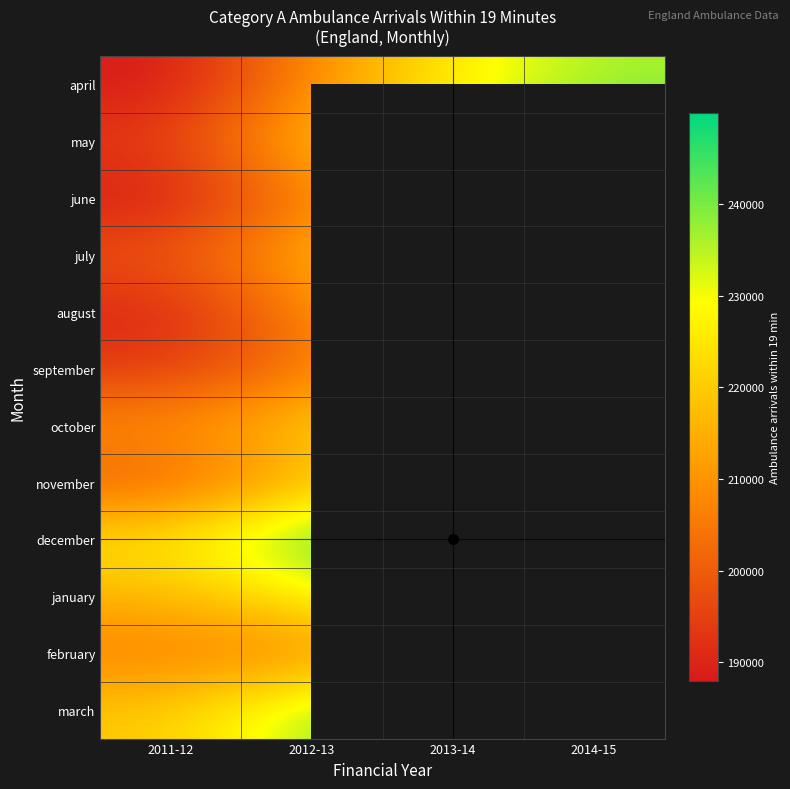

What is the approximate value of may at 2012-13?

216519.0